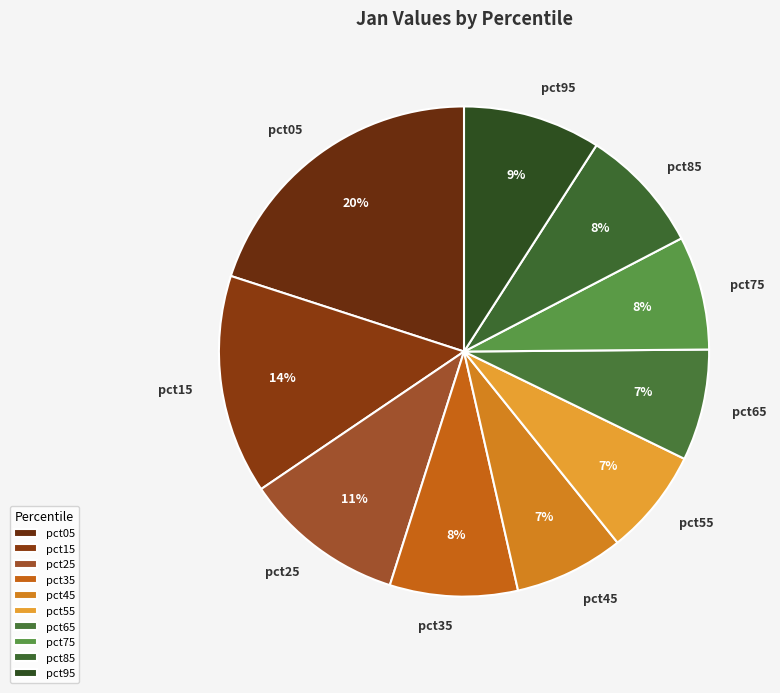

Between pct05 and pct75, which is larger?

pct05